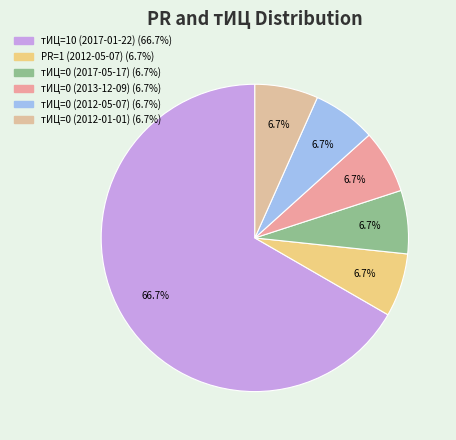

Is it true that тИЦ=0 (2013-12-09) is 7% of the pie?

True